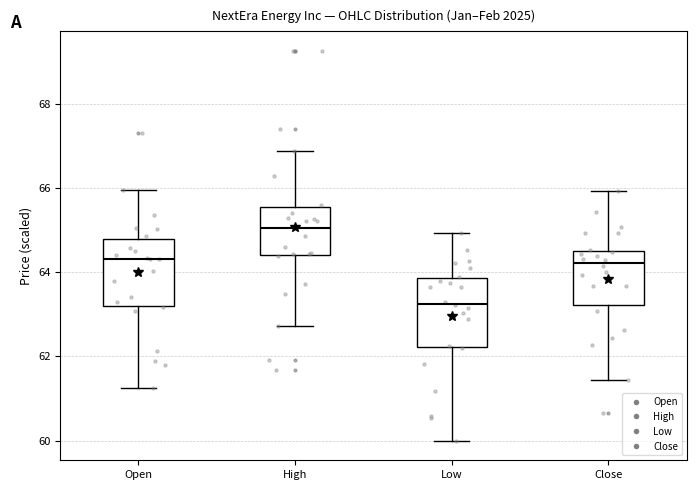

Reading left to right, read every box against the y-axis: the position of its median line, the range the box covers, and the ends of its whiskers. The values are not printed on the chart, so give them approximately, as read against the axis.

Open: median 64.4, box 63.2 to 64.8, whiskers 61.2 to 66.0
High: median 65.0, box 64.4 to 65.6, whiskers 62.8 to 66.8
Low: median 63.2, box 62.2 to 63.8, whiskers 60.0 to 65.0
Close: median 64.2, box 63.2 to 64.6, whiskers 61.4 to 66.0